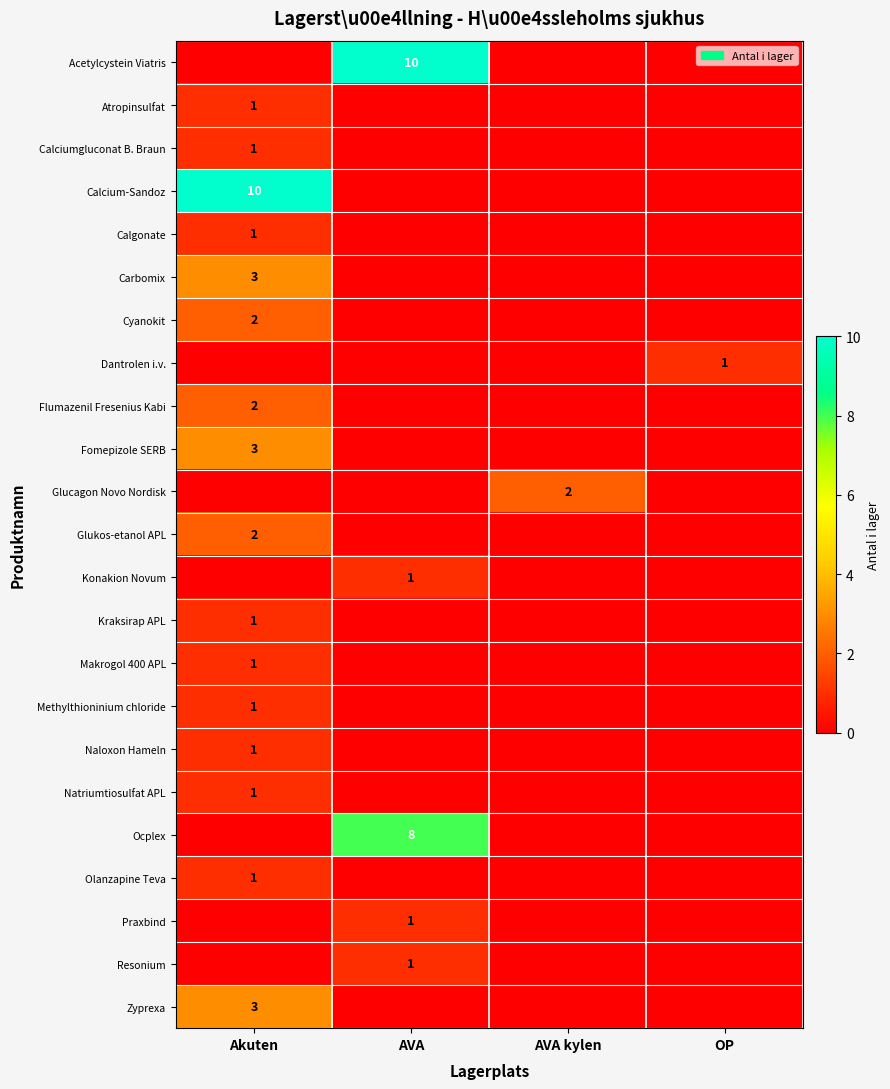

The Ocplex series shows 3 at AVA. True or false?

False